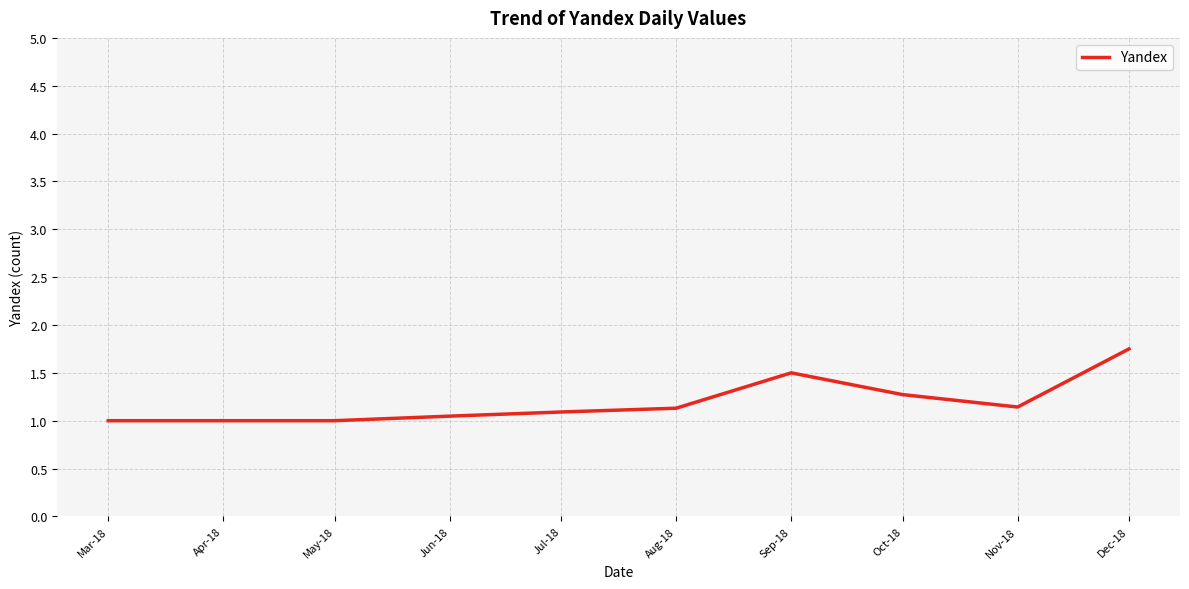

What is the approximate value at Mar-18?

1.0